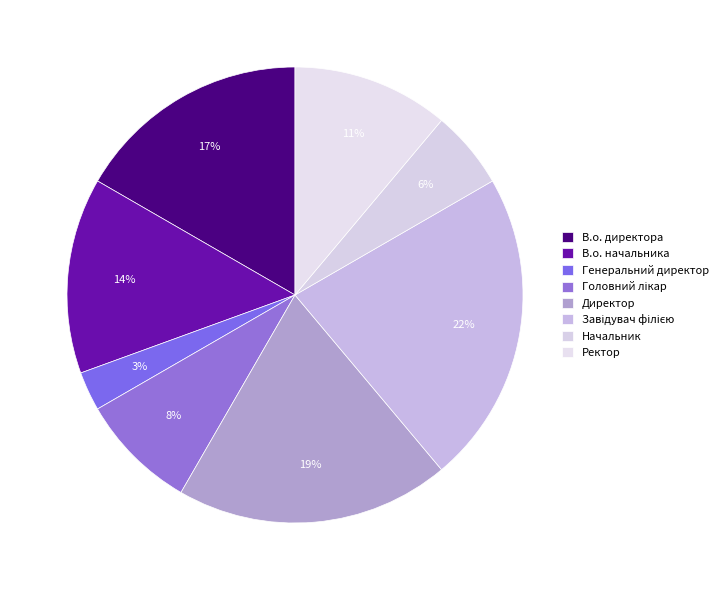

What percentage is the Ректор slice, to the nearest percent?

11%